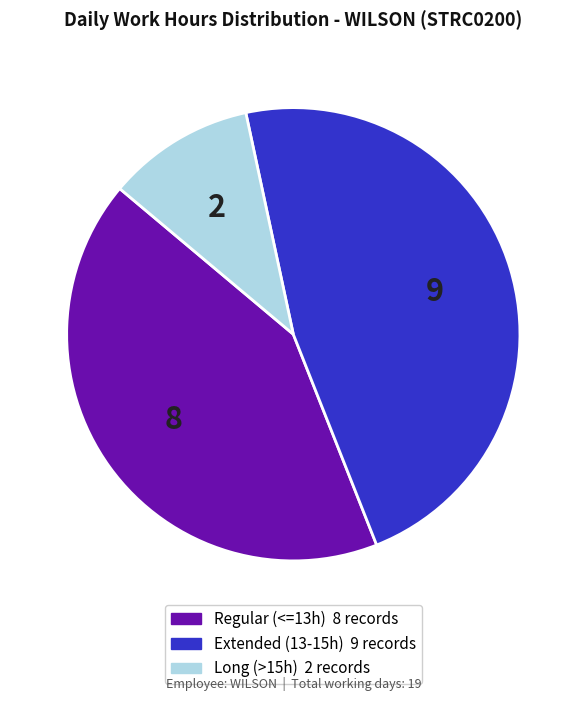

Is there a majority slice in this chart?

No